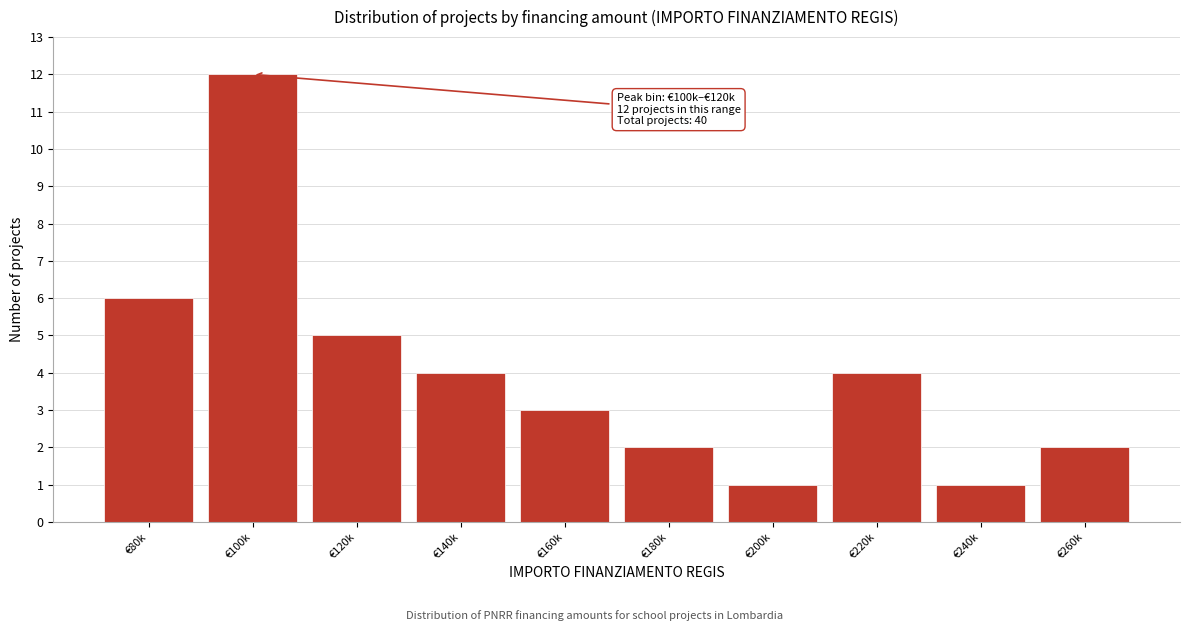

Reading left to right, list all the values displayed in this chart.

€80k=6	€100k=12	€120k=5	€140k=4	€160k=3	€180k=2	€200k=1	€220k=4	€240k=1	€260k=2